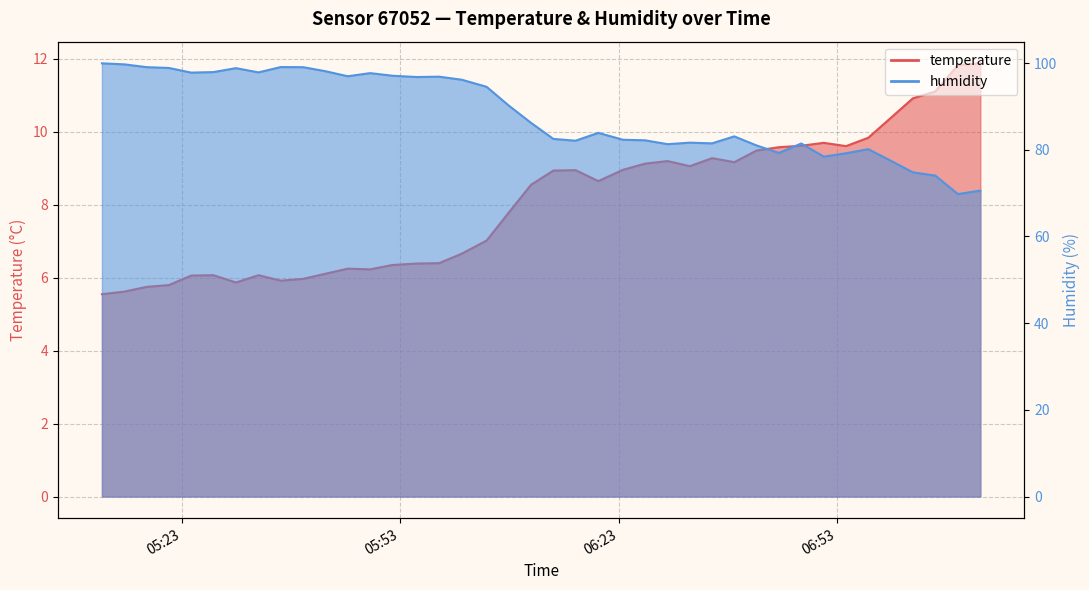

How many data points in humidity are less than 86?

20